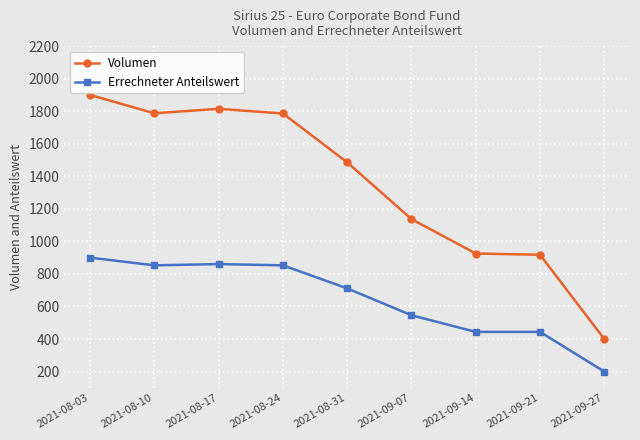

What is the total value across all series at 2021-09-21?

1361.7